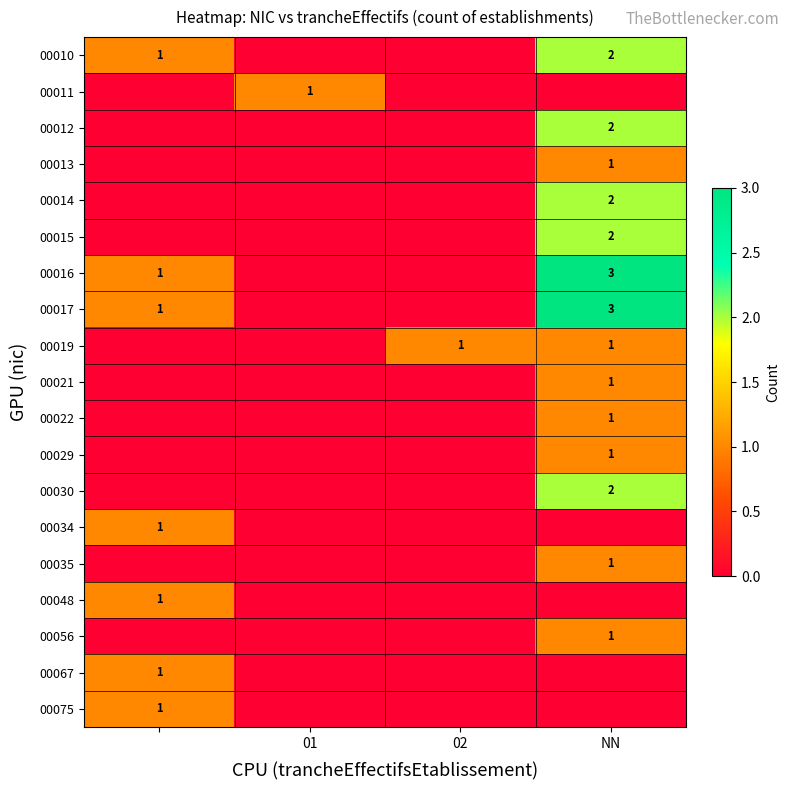

The 00016 series shows 1 at NN. True or false?

False